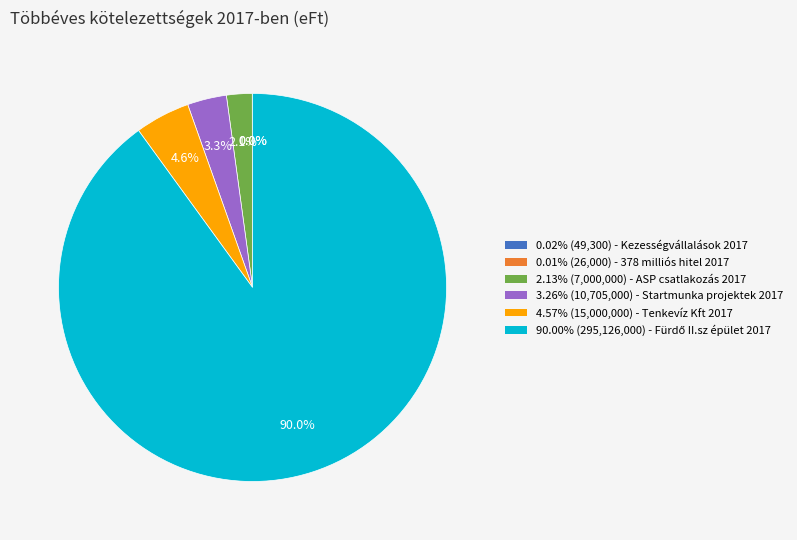

Is there any slice that represents more than half of the pie?

Yes